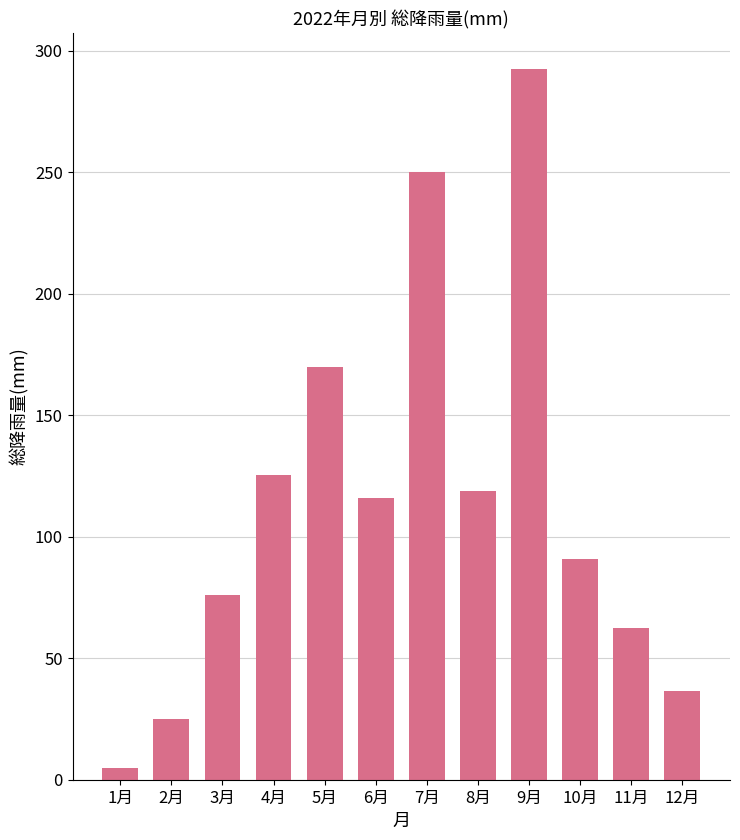

What is the smallest value displayed?

5.0